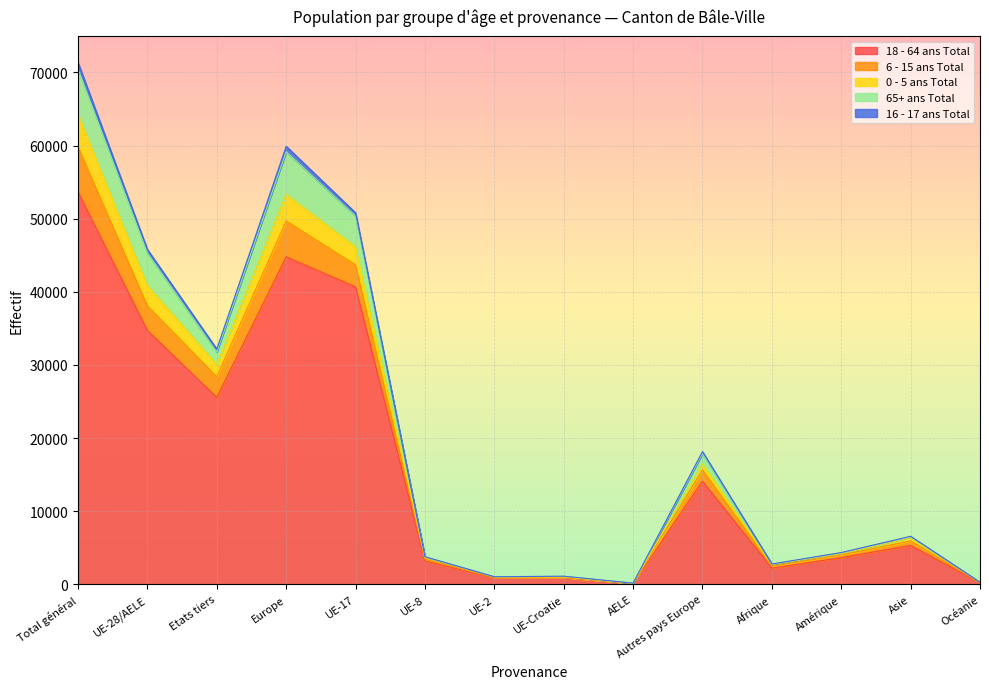

True or false: 65+ ans Total has a value of 148 at AELE.

True